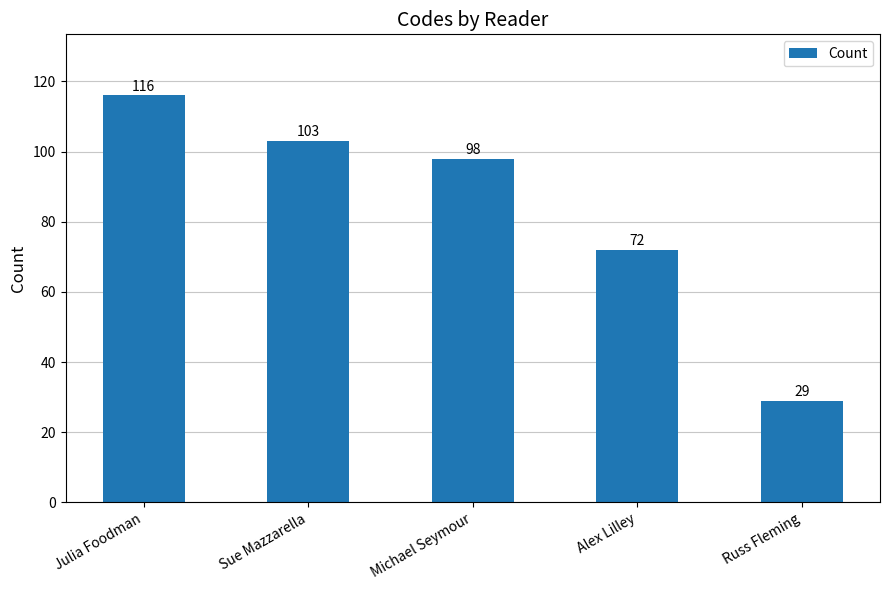

What position from the right is Alex Lilley?

2